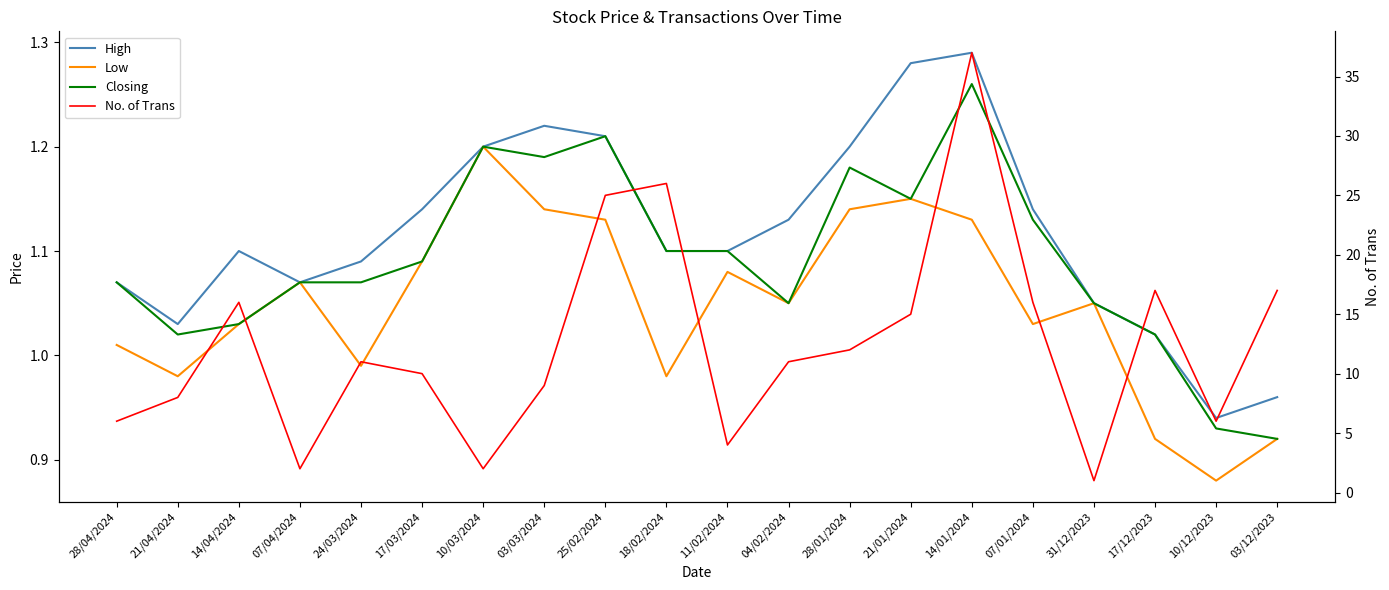

True or false: No. of Trans has a value of 17.0 at 17/12/2023.

True